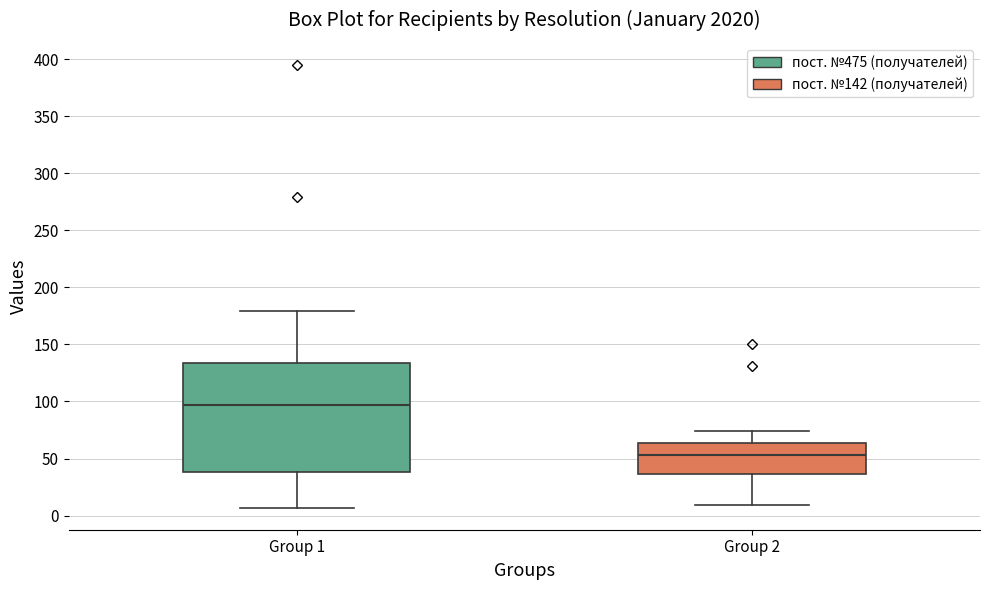

Reading left to right, read every box against the y-axis: the position of its median line, the range the box covers, and the ends of its whiskers. The values are not printed on the chart, so give them approximately, as read against the axis.

Group 1: median 95, box 40 to 135, whiskers 5 to 180
Group 2: median 55, box 35 to 65, whiskers 10 to 75